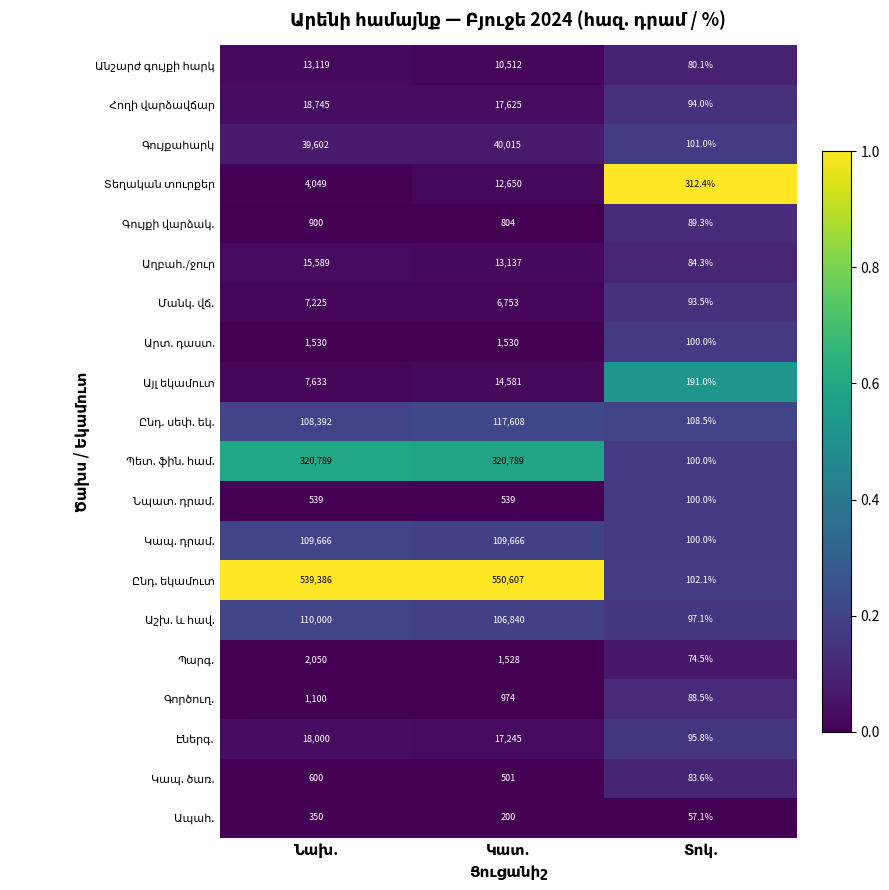

What is the smallest value displayed?

57.1